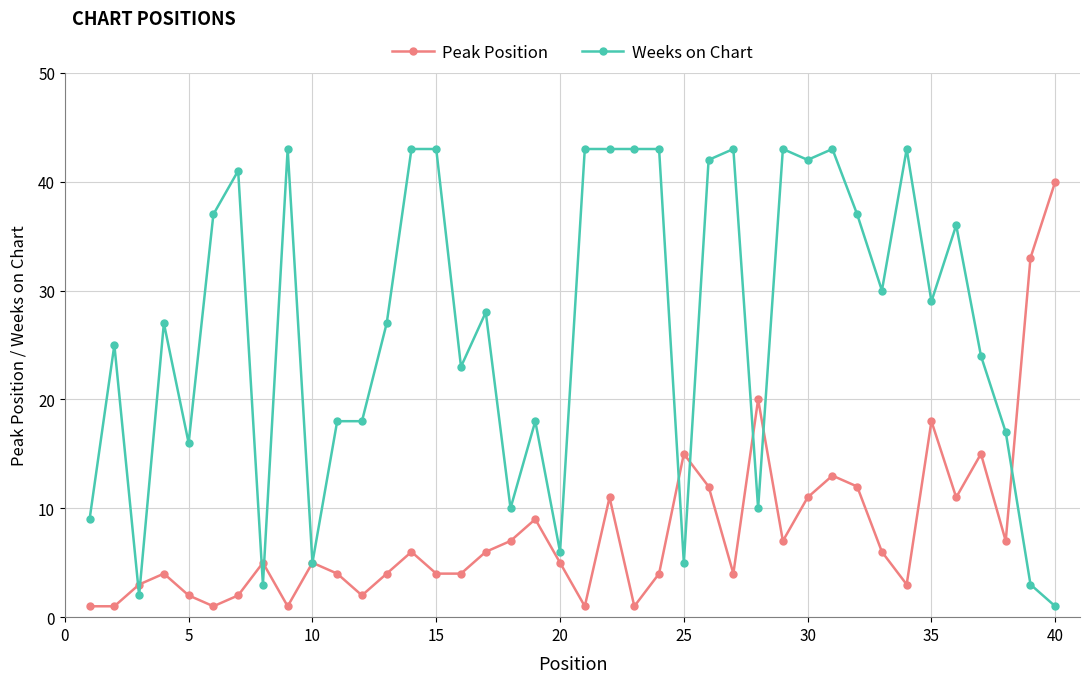

True or false: Weeks on Chart has more than 0 points higher than both neighbors.

True